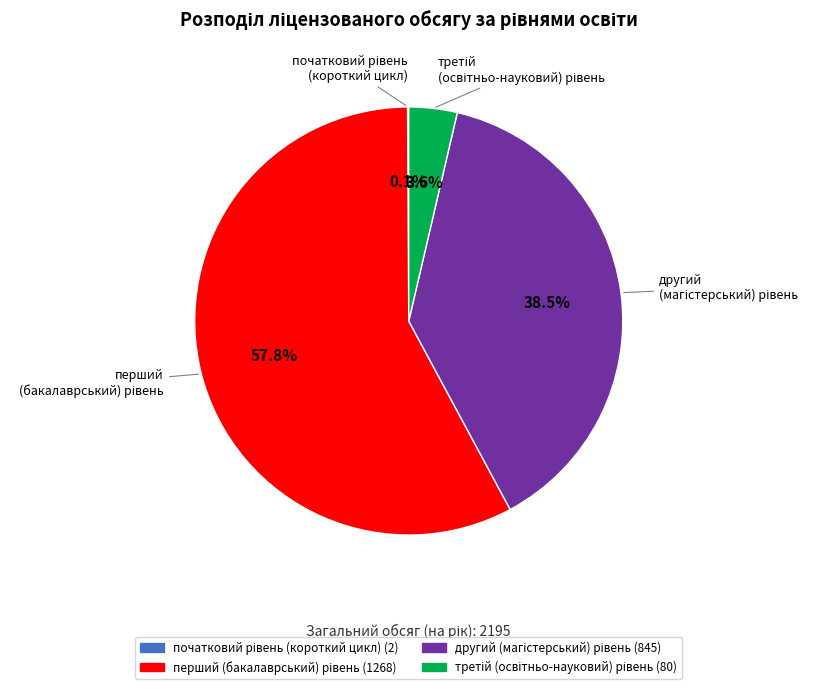

Does any single category account for the majority?

Yes